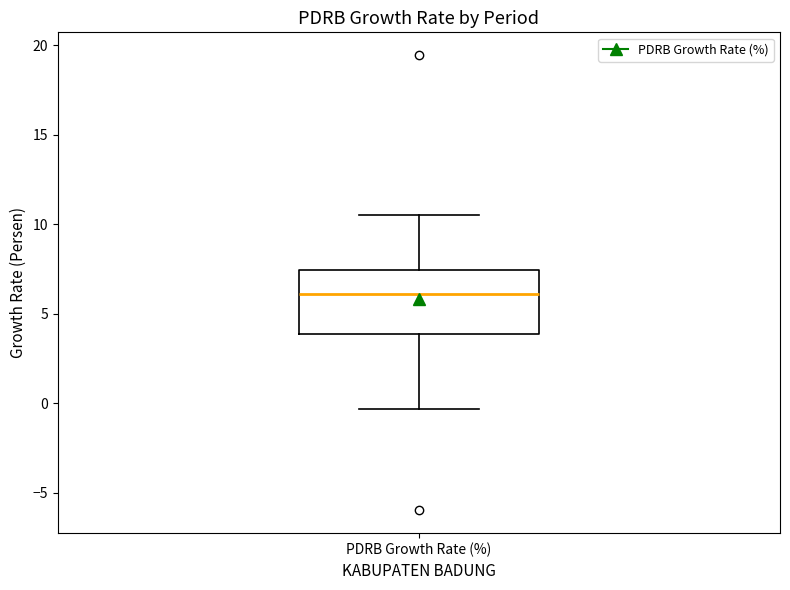

Read this box plot against the y-axis: the position of the median line, the range covered by the box, and the ends of both whiskers. The values are not printed on the chart, so give them approximately, as read against the axis.

median 6.0, box 4.0 to 7.5, whiskers -0.5 to 10.5